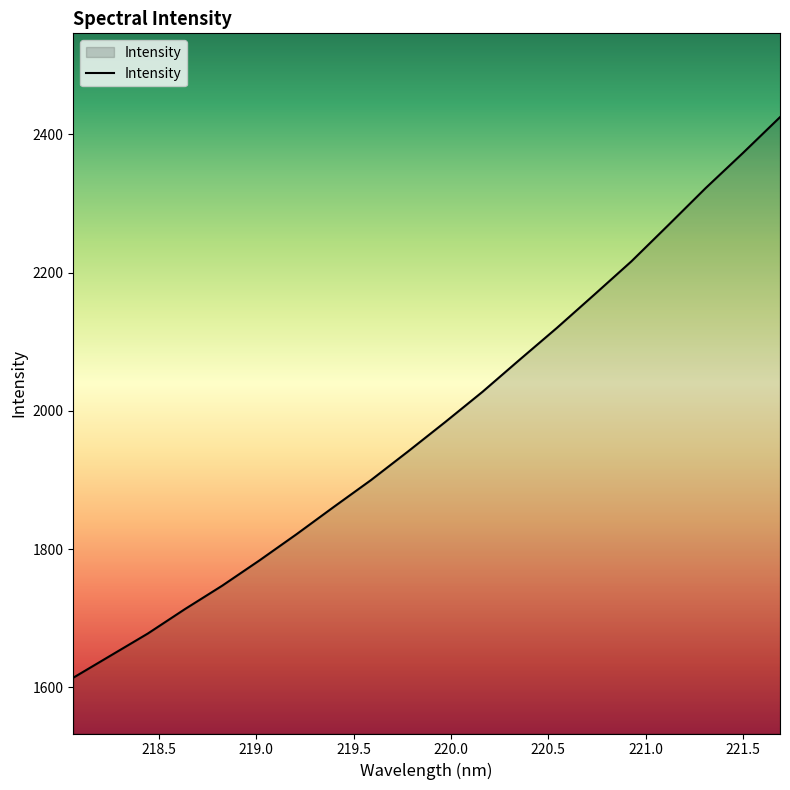

What is the difference between the maximum and minimum values?

811.0